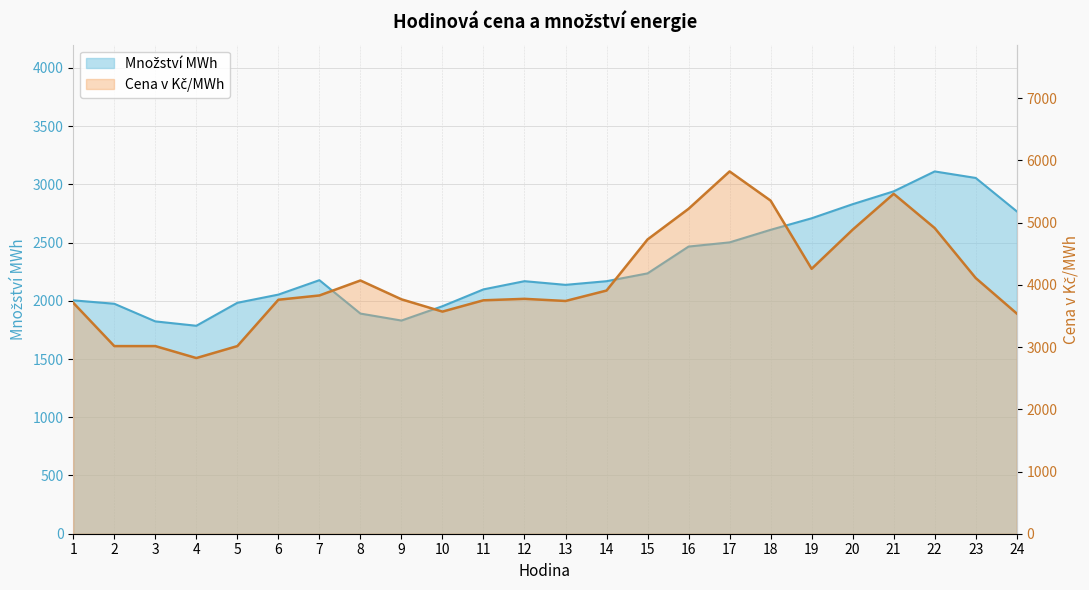

The value of Množství MWh at 14 is 2167.9. True or false?

True